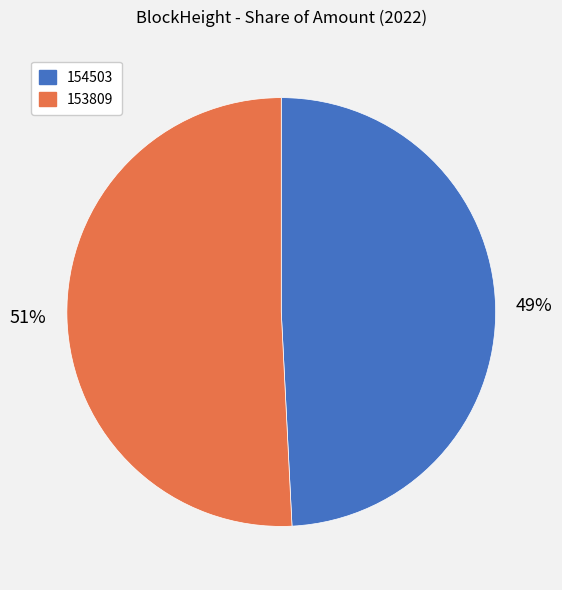

Which category has the biggest portion of the pie?

153809